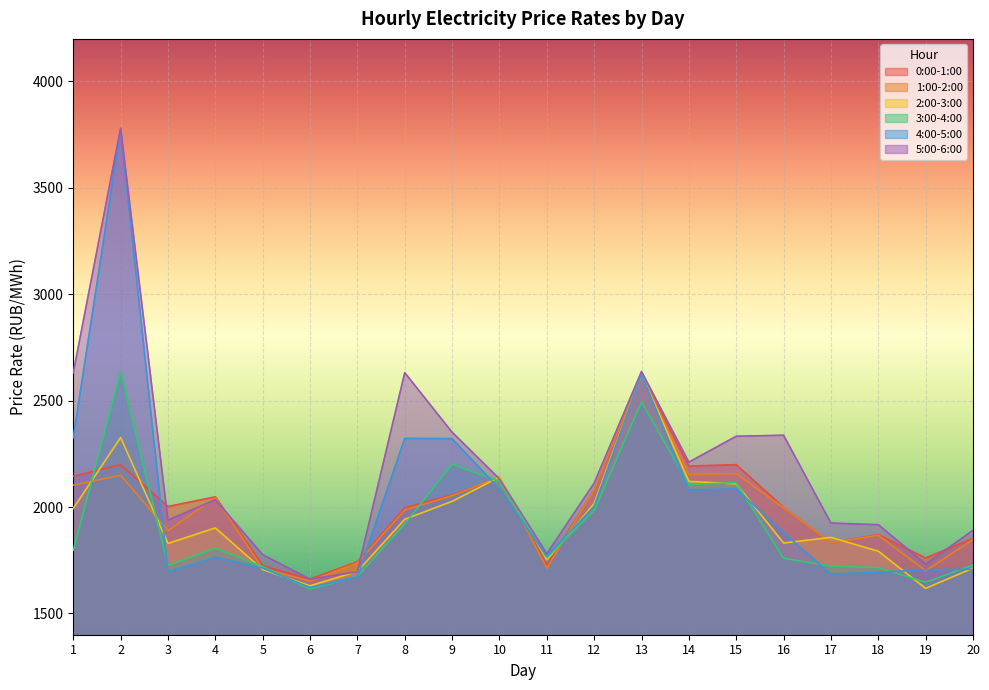

What is the difference between the maximum and minimum values in the 5:00-6:00 series?

2119.2